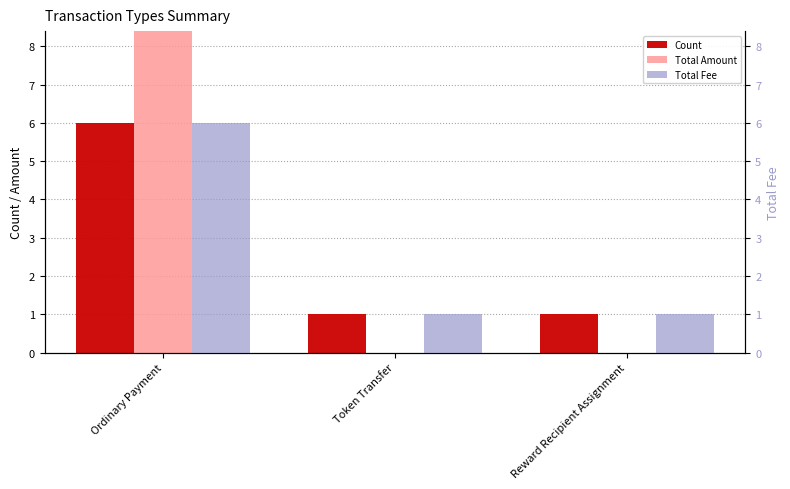

Which label corresponds to the largest value in the chart?

Ordinary Payment